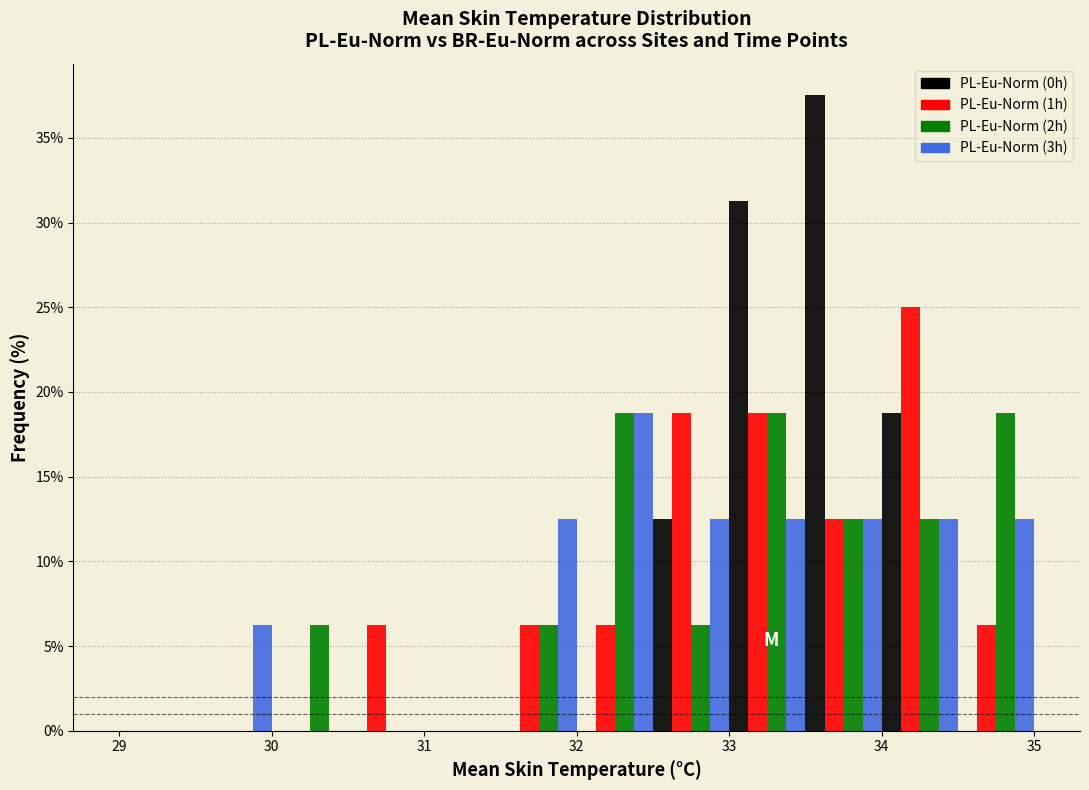

Reading left to right, list every range on the x-axis with the height of the bar of each series over it. The values are not printed on the chart, so give them approximately, as read against the axis.

29.0 to 29.5: PL-Eu-Norm (0h)=0	PL-Eu-Norm (1h)=0	PL-Eu-Norm (2h)=0	PL-Eu-Norm (3h)=0
29.5 to 30.0: PL-Eu-Norm (0h)=0	PL-Eu-Norm (1h)=0	PL-Eu-Norm (2h)=0	PL-Eu-Norm (3h)=6.5
30.0 to 30.5: PL-Eu-Norm (0h)=0	PL-Eu-Norm (1h)=0	PL-Eu-Norm (2h)=6.5	PL-Eu-Norm (3h)=0
30.5 to 31.0: PL-Eu-Norm (0h)=0	PL-Eu-Norm (1h)=6.5	PL-Eu-Norm (2h)=0	PL-Eu-Norm (3h)=0
31.0 to 31.5: PL-Eu-Norm (0h)=0	PL-Eu-Norm (1h)=0	PL-Eu-Norm (2h)=0	PL-Eu-Norm (3h)=0
31.5 to 32.0: PL-Eu-Norm (0h)=0	PL-Eu-Norm (1h)=6.5	PL-Eu-Norm (2h)=6.5	PL-Eu-Norm (3h)=12.5
32.0 to 32.5: PL-Eu-Norm (0h)=0	PL-Eu-Norm (1h)=6.5	PL-Eu-Norm (2h)=19.0	PL-Eu-Norm (3h)=19.0
32.5 to 33.0: PL-Eu-Norm (0h)=12.5	PL-Eu-Norm (1h)=19.0	PL-Eu-Norm (2h)=6.5	PL-Eu-Norm (3h)=12.5
33.0 to 33.5: PL-Eu-Norm (0h)=31.5	PL-Eu-Norm (1h)=19.0	PL-Eu-Norm (2h)=19.0	PL-Eu-Norm (3h)=12.5
33.5 to 34.0: PL-Eu-Norm (0h)=37.5	PL-Eu-Norm (1h)=12.5	PL-Eu-Norm (2h)=12.5	PL-Eu-Norm (3h)=12.5
34.0 to 34.5: PL-Eu-Norm (0h)=19.0	PL-Eu-Norm (1h)=25.0	PL-Eu-Norm (2h)=12.5	PL-Eu-Norm (3h)=12.5
34.5 to 35.0: PL-Eu-Norm (0h)=0	PL-Eu-Norm (1h)=6.5	PL-Eu-Norm (2h)=19.0	PL-Eu-Norm (3h)=12.5